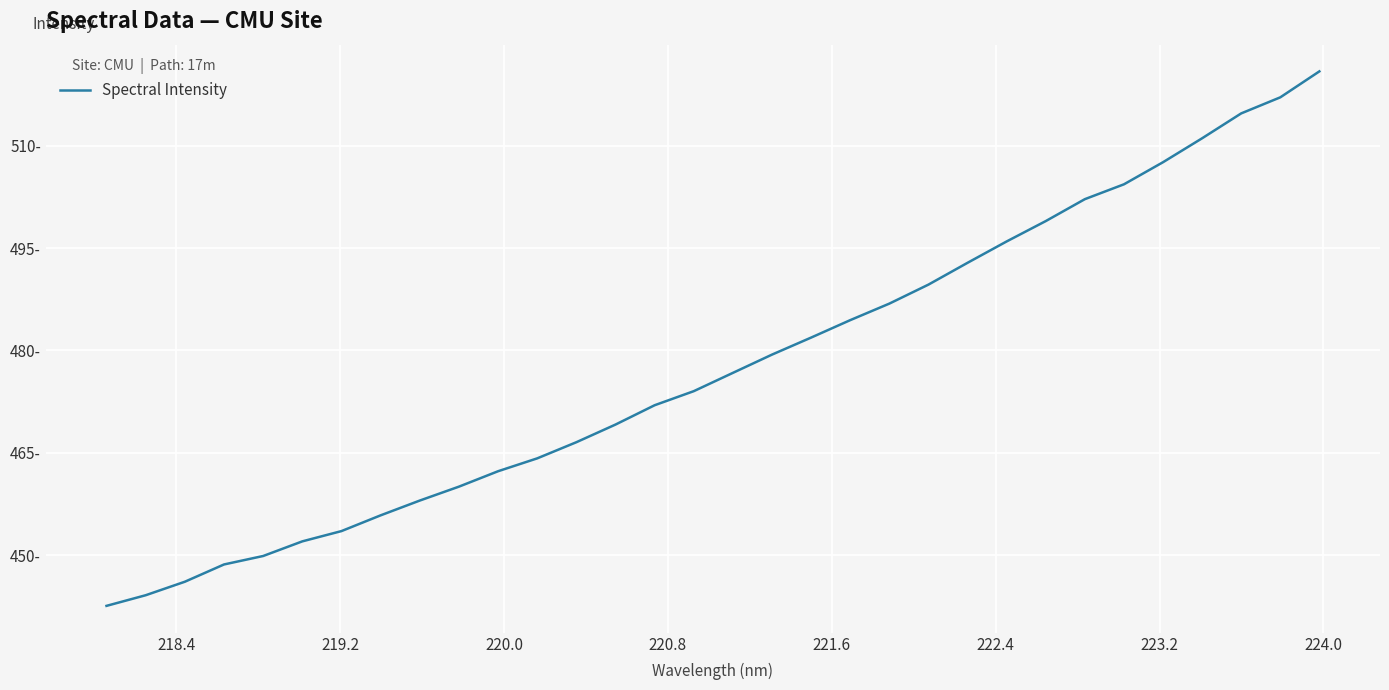

Is this an area chart (filled region under the line)?

No